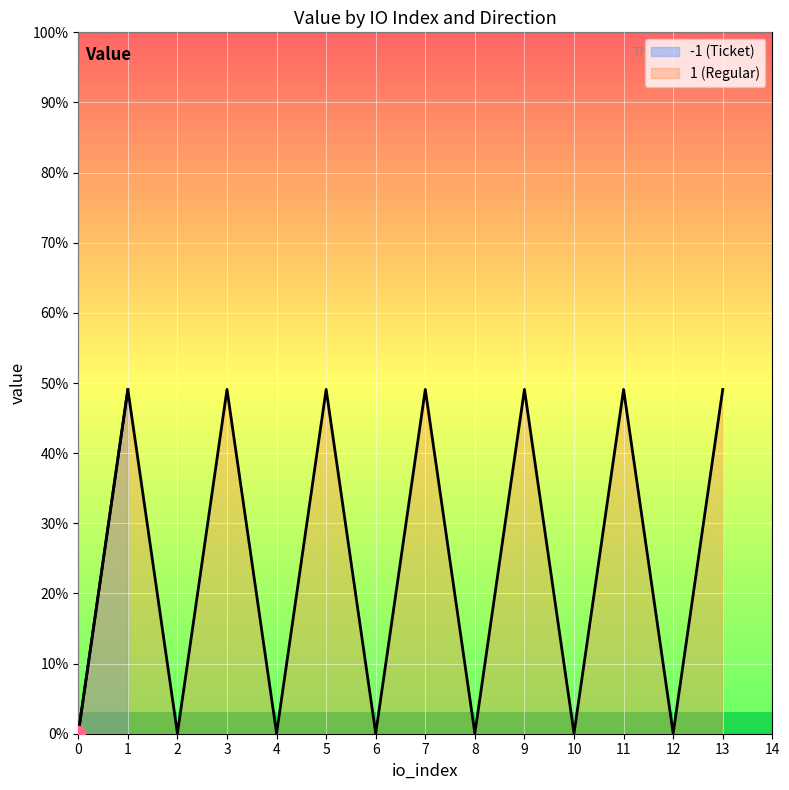

What is the difference between the maximum and minimum values in the io_index series?

13.0